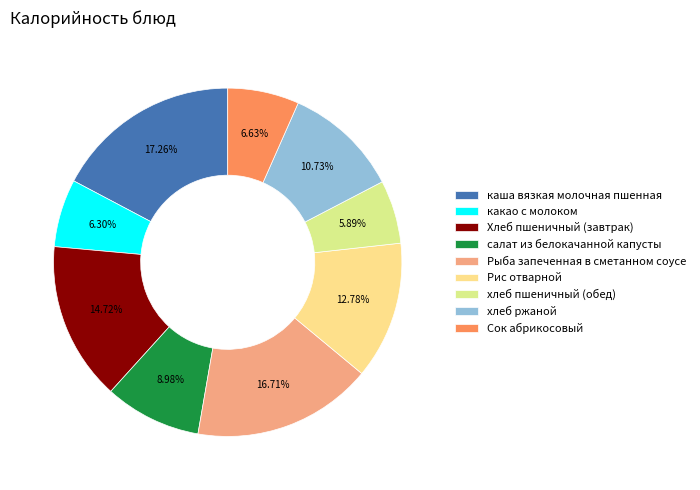

Which has a higher value, каша вязкая молочная пшенная or Хлеб пшеничный (завтрак)?

каша вязкая молочная пшенная